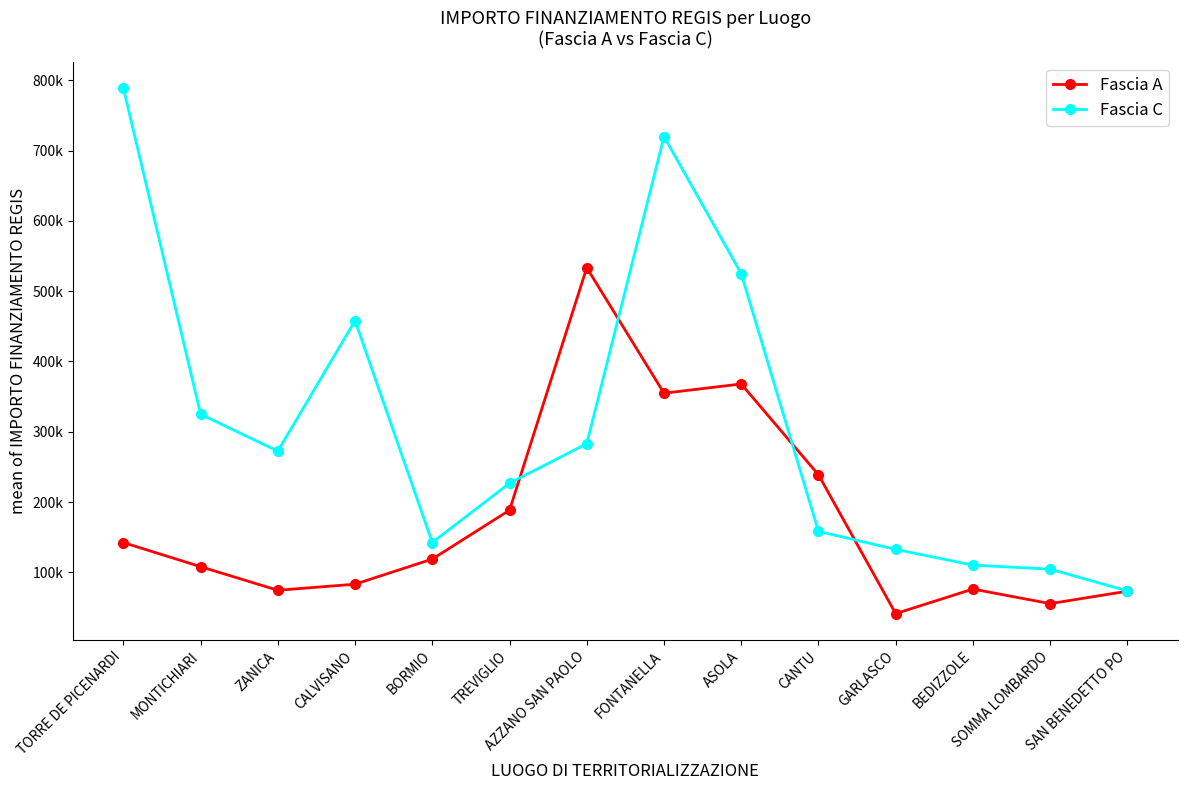

What is the sum of all Fascia A values?

2455985.5